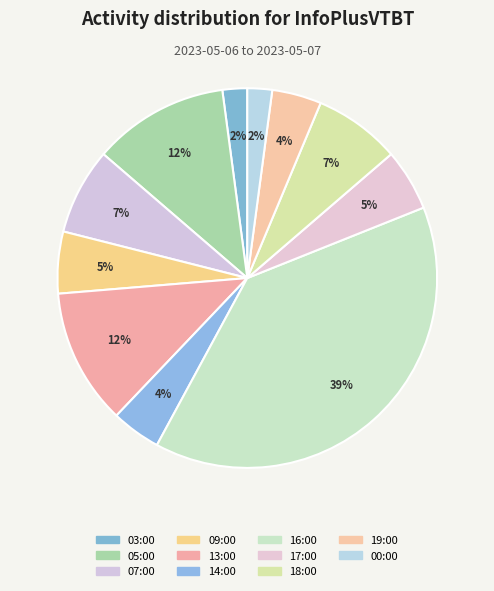

To the nearest percent, what is the difference between the 03:00 and 17:00 slice percentages?

3%